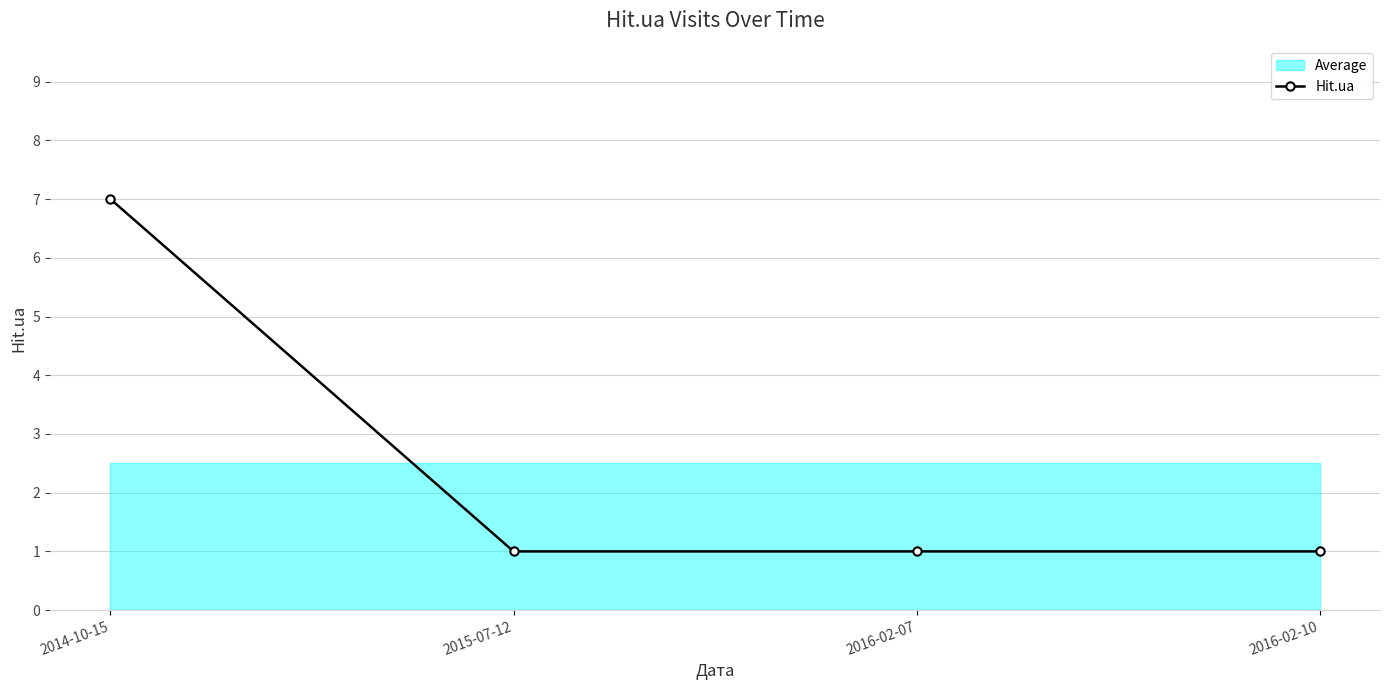

How many data points are above 1?

1